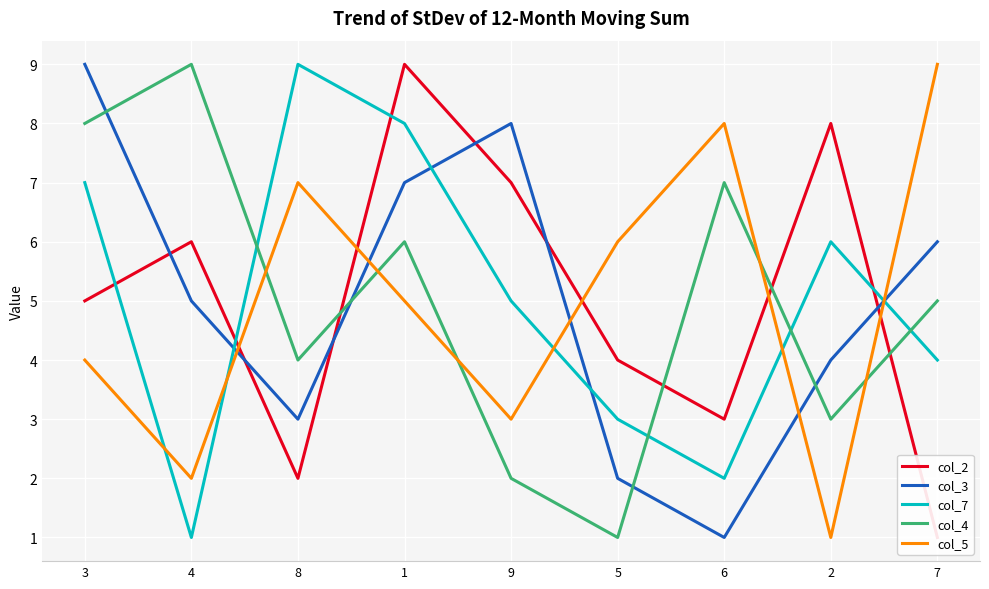

What position from the right is 9?

5